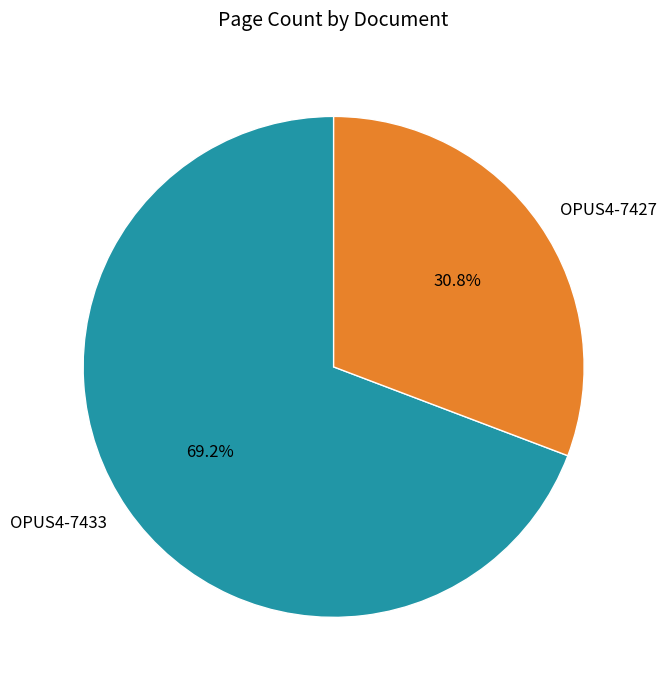

Rank the categories by value from lowest to highest.

OPUS4-7427, OPUS4-7433